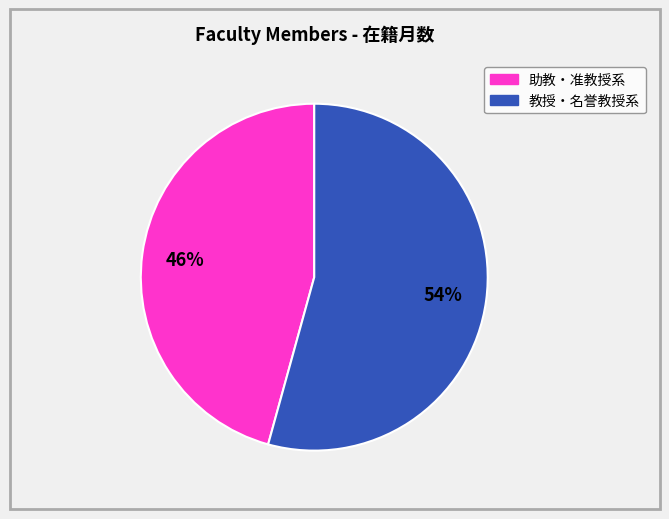

Is there a majority slice in this chart?

Yes